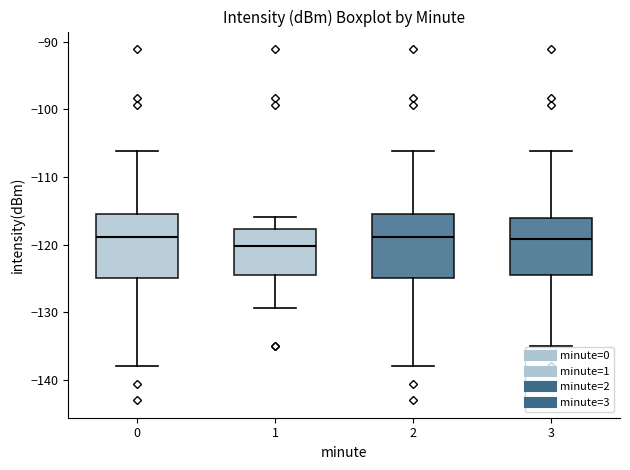

Reading left to right, read every box against the y-axis: the position of its median line, the range the box covers, and the ends of its whiskers. The values are not printed on the chart, so give them approximately, as read against the axis.

0: median -119, box -125 to -115, whiskers -138 to -106
1: median -120, box -124 to -118, whiskers -129 to -116
2: median -119, box -125 to -115, whiskers -138 to -106
3: median -119, box -124 to -116, whiskers -135 to -106